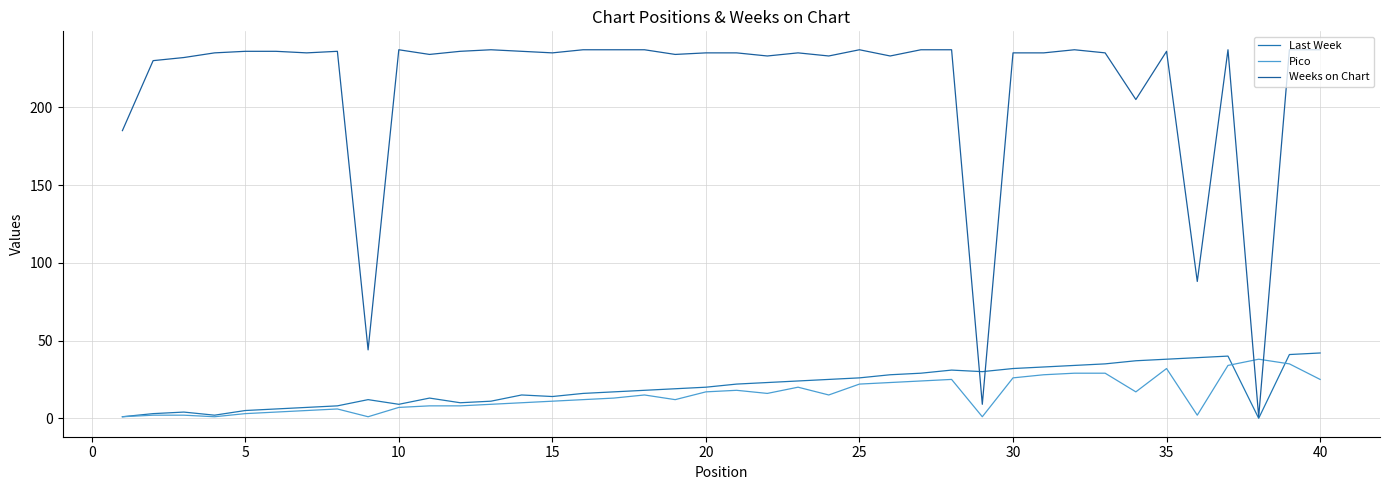

At which category does Last Week reach its first local peak?

5